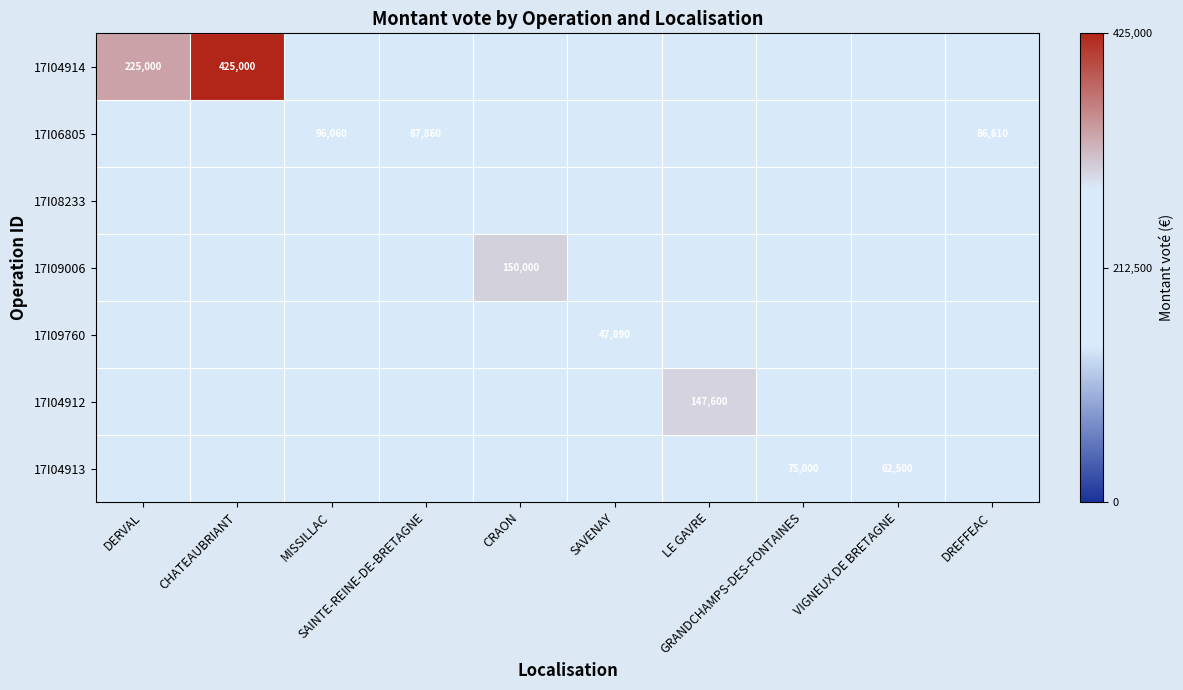

Which category has the lowest value in the 17I04914 series?

MISSILLAC